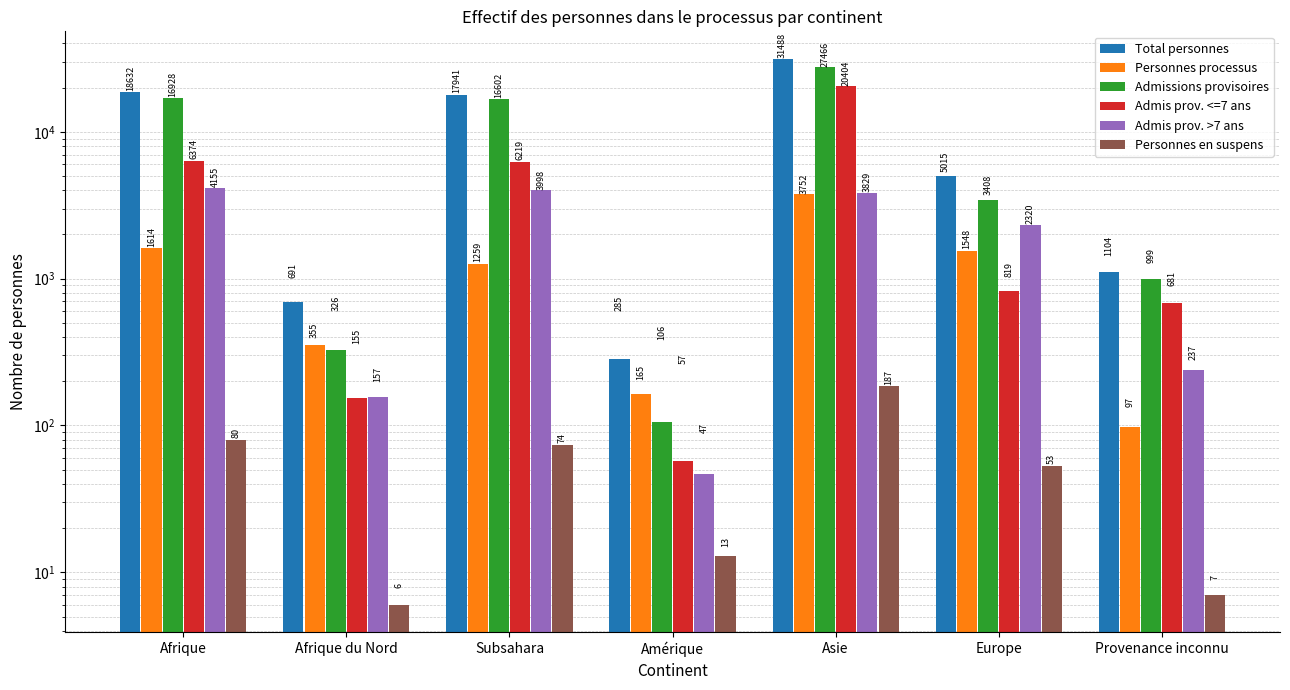

Is the value of Admis prov. >7 ans at Afrique greater than the value of Personnes en suspens at Amérique?

Yes